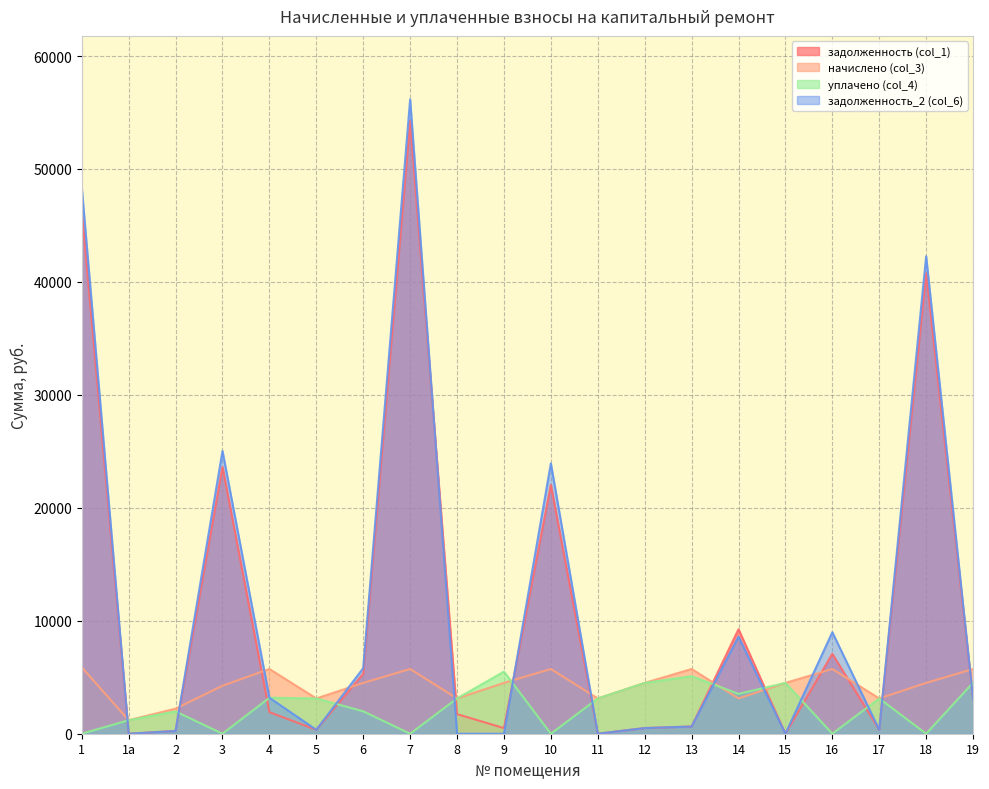

What is the total value across all series at 6?

17598.9